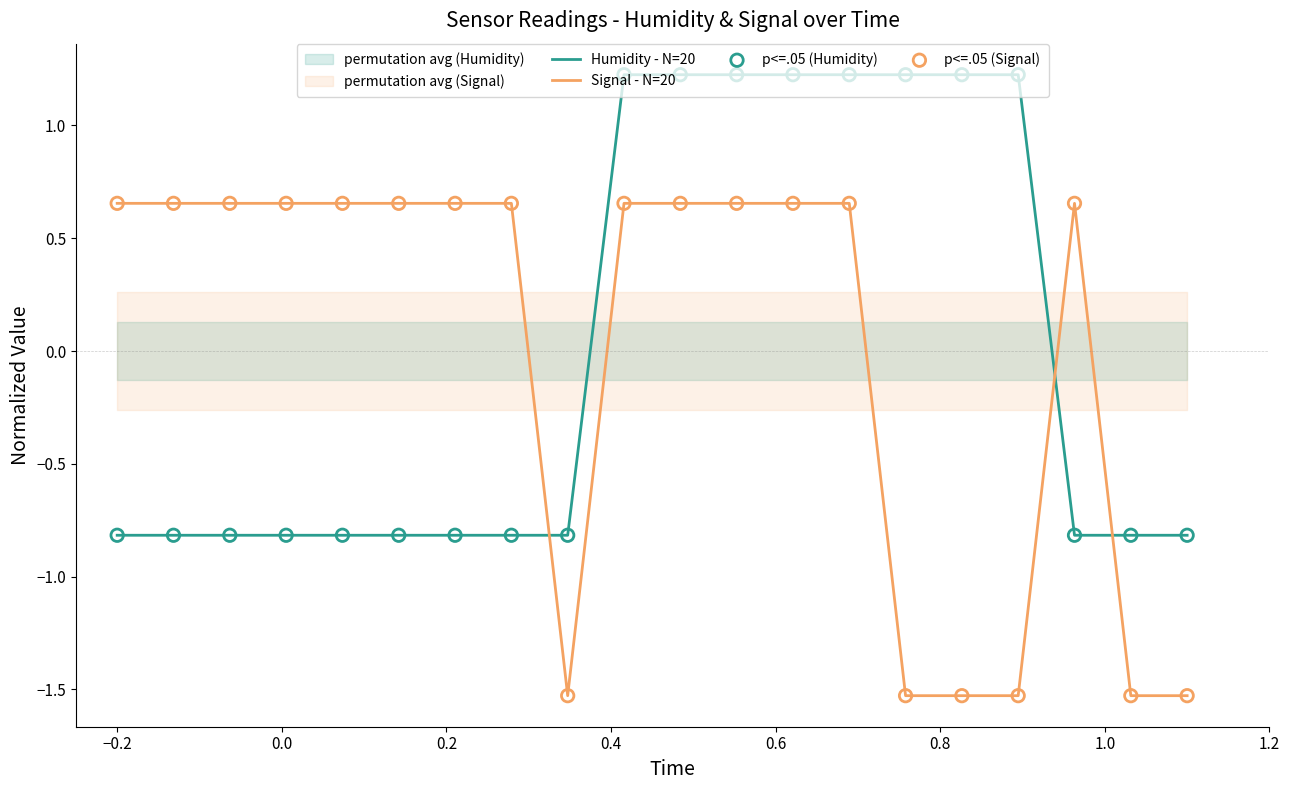

Which series reaches the minimum Y coordinate?

Signal - N=20